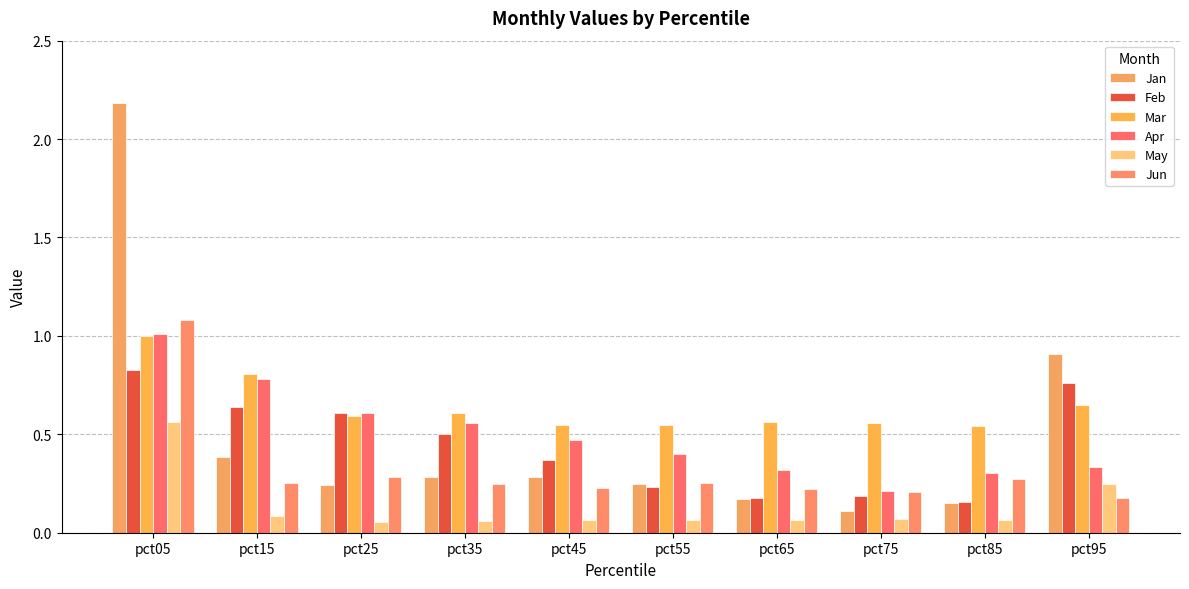

Which category has the highest value across all series?

pct05